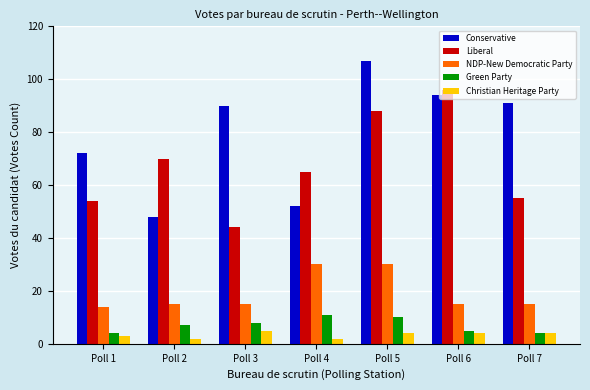

What is the sum of the Christian Heritage Party values at Poll 5 and Poll 3?

9